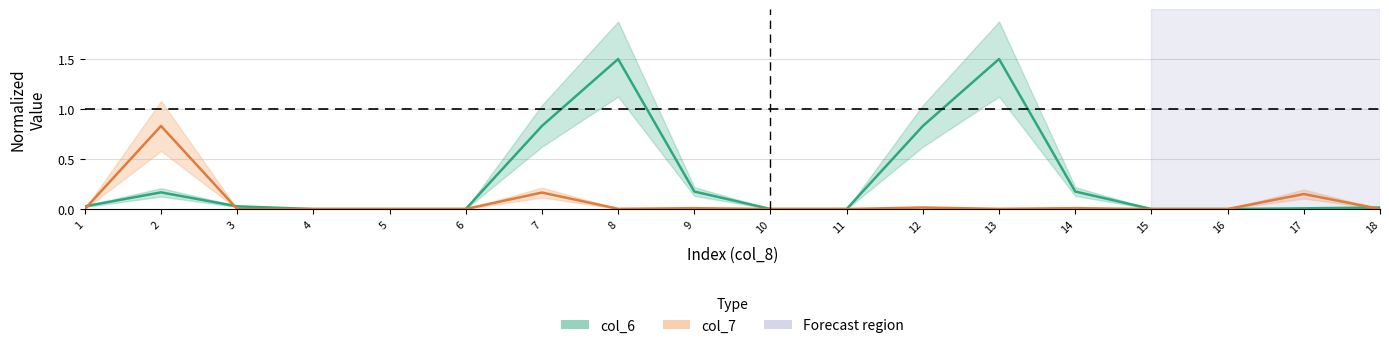

Reading left to right, extract all data points from this chart.

col_6: 0.0	0.2	0.0	0.0	0.0	0.0	0.8	1.5	0.2	0.0	0.0	0.8	1.5	0.2	0.0	0.0	0.0	0.0
col_7: 0.0	0.8	0.0	0.0	0.0	0.0	0.2	0.0	0.0	0.0	0.0	0.0	0.0	0.0	0.0	0.0	0.1	0.0